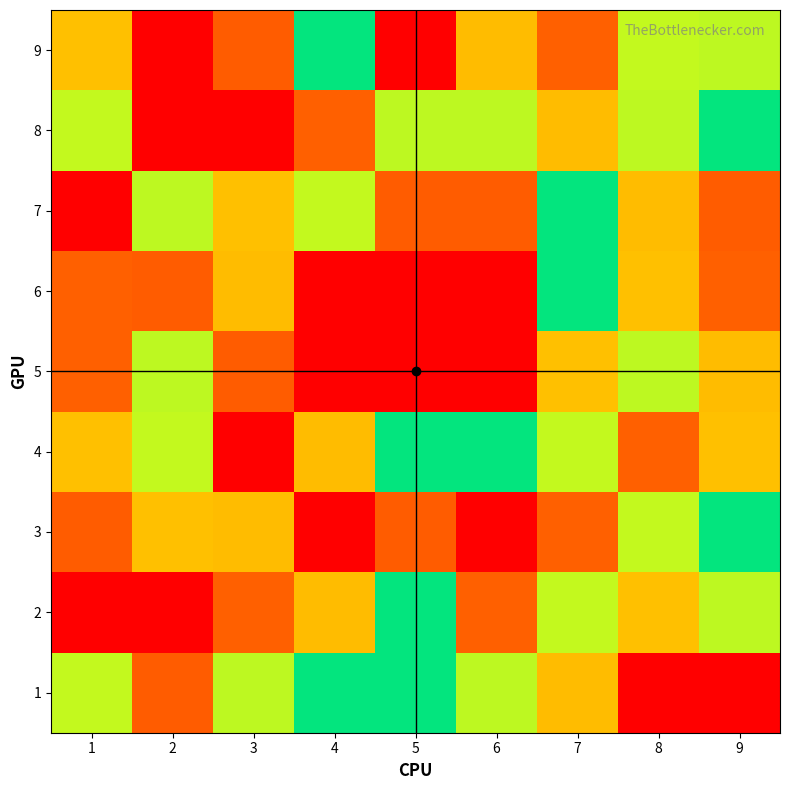

Reading left to right, transcribe all the data shown in this chart.

1: 1=6	2=8	3=4	4=5	5=5	6=4	7=7	8=1	9=9
2: 1=9	2=1	3=2	4=7	5=5	6=2	7=6	8=3	9=4
3: 1=8	2=3	3=7	4=9	5=8	6=1	7=2	8=6	9=5
4: 1=3	2=6	3=1	4=7	5=5	6=5	7=6	8=2	9=3
5: 1=2	2=4	3=8	4=1	5=9	6=9	7=3	8=4	9=7
6: 1=2	2=8	3=7	4=9	5=1	6=1	7=5	8=3	9=2
7: 1=1	2=4	3=3	4=6	5=8	6=8	7=5	8=7	9=8
8: 1=6	2=1	3=9	4=2	5=4	6=4	7=7	8=4	9=5
9: 1=3	2=9	3=8	4=5	5=1	6=7	7=2	8=6	9=4